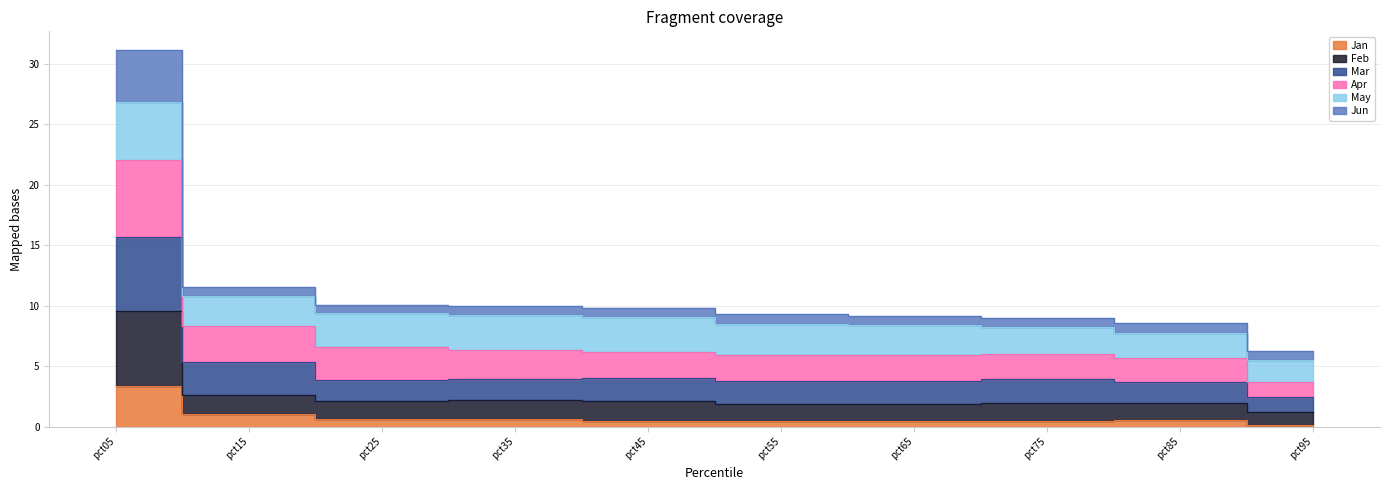

What is the smallest value displayed?

0.1